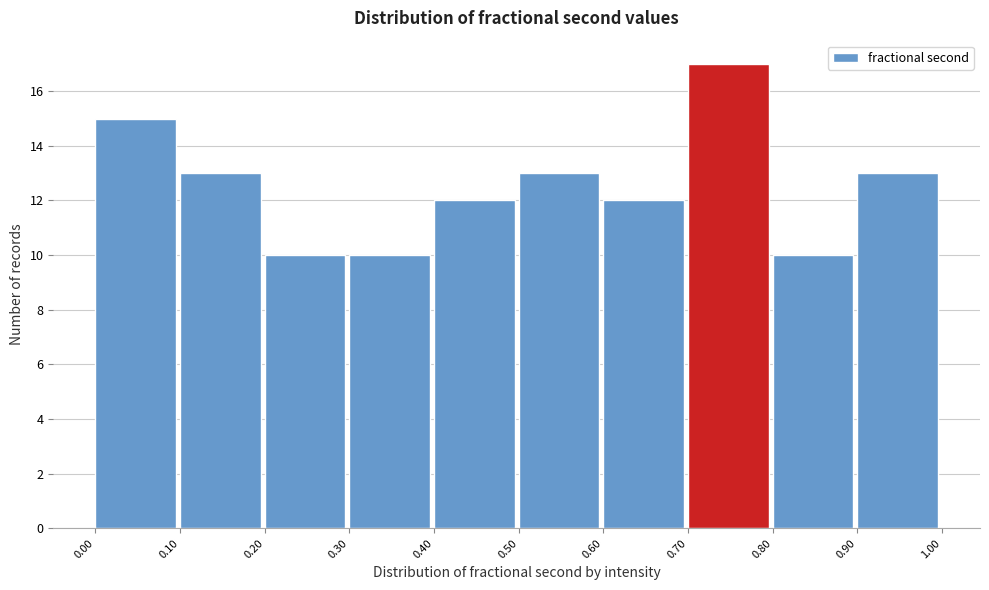

Reading left to right, transcribe this chart: for each bar, give the range it covers on the x-axis and its height. The values are not printed on the chart, so give them approximately, as read against the axis.

0.00 to 0.10: 15
0.10 to 0.20: 13
0.20 to 0.30: 10
0.30 to 0.40: 10
0.40 to 0.50: 12
0.50 to 0.60: 13
0.60 to 0.70: 12
0.70 to 0.80: 17
0.80 to 0.90: 10
0.90 to 1.00: 13